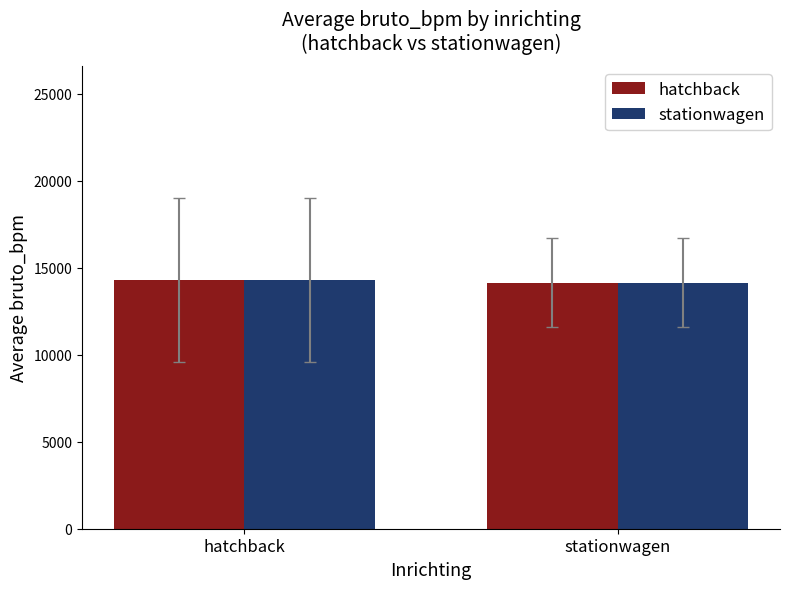

What is the smallest value displayed?

14137.0